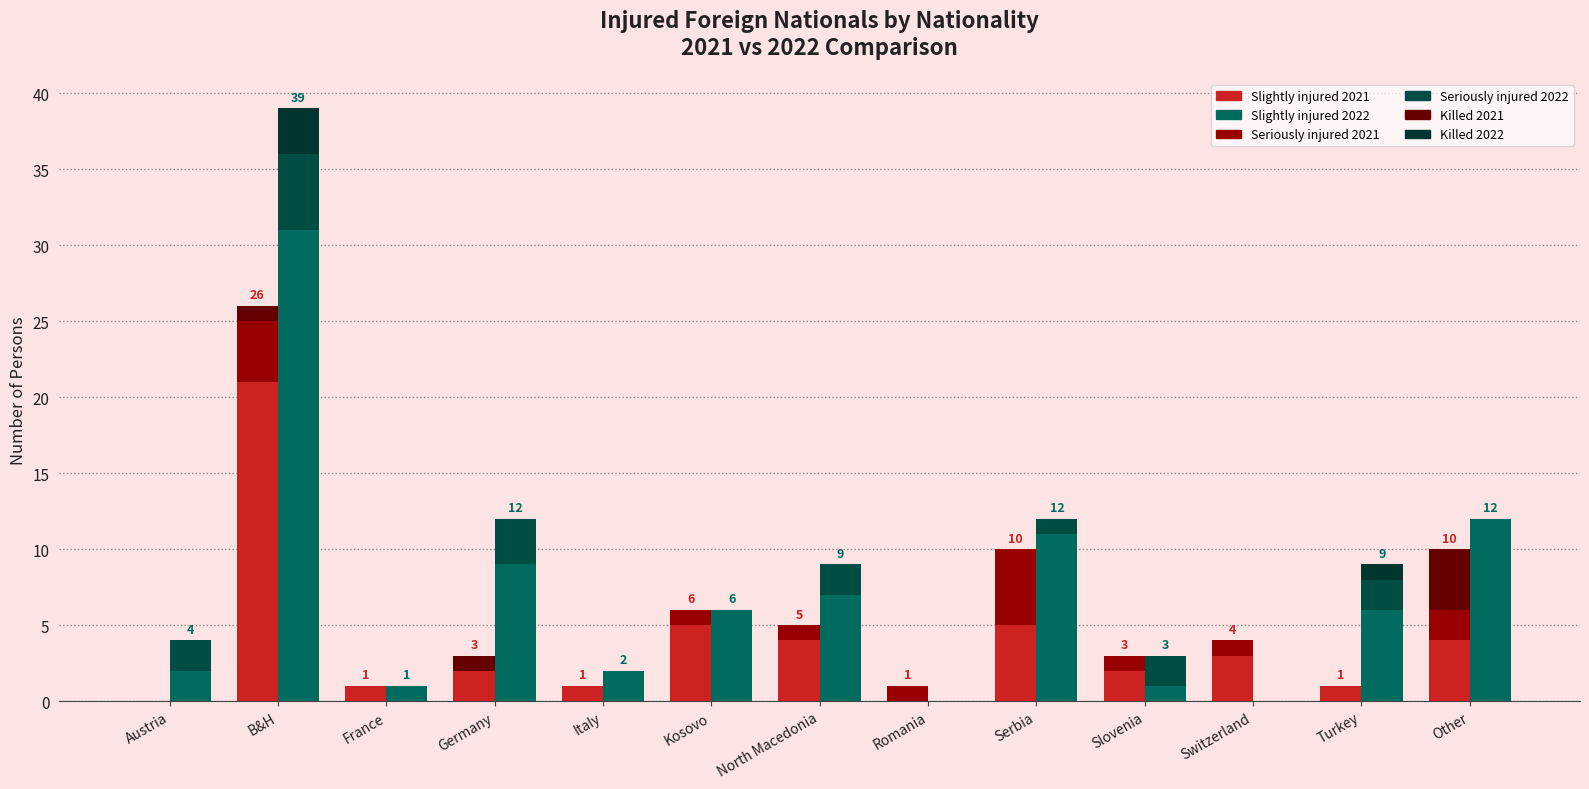

What are all the series names shown in the legend?

Slightly injured 2021, Seriously injured 2021, Killed 2021, Slightly injured 2022, Seriously injured 2022, Killed 2022